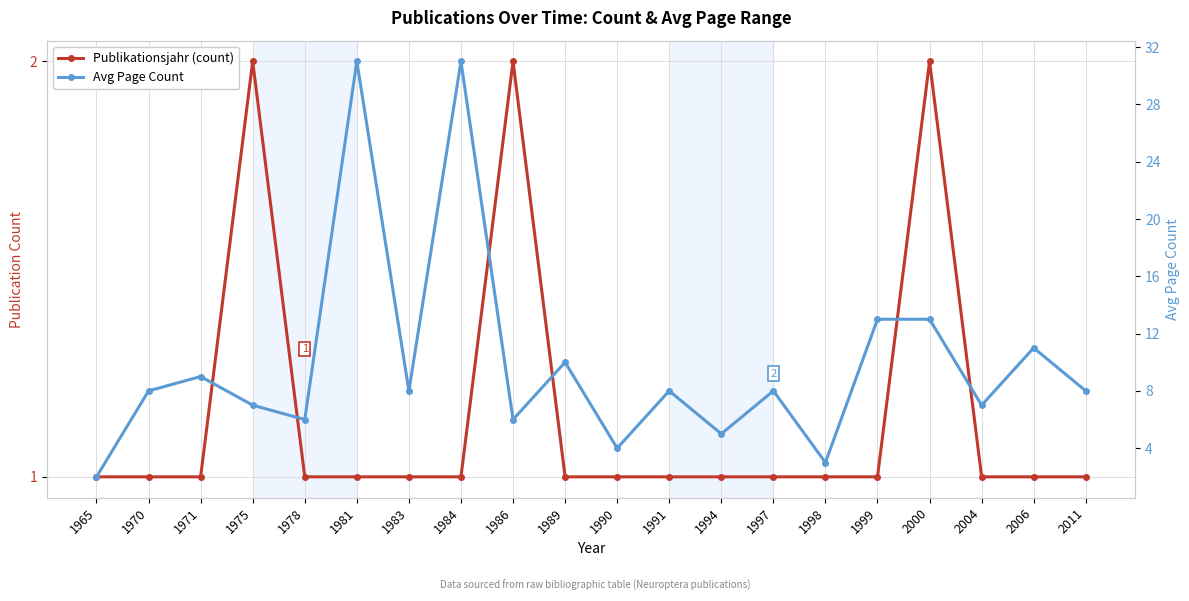

At which category is the sum across all series the highest?

1981